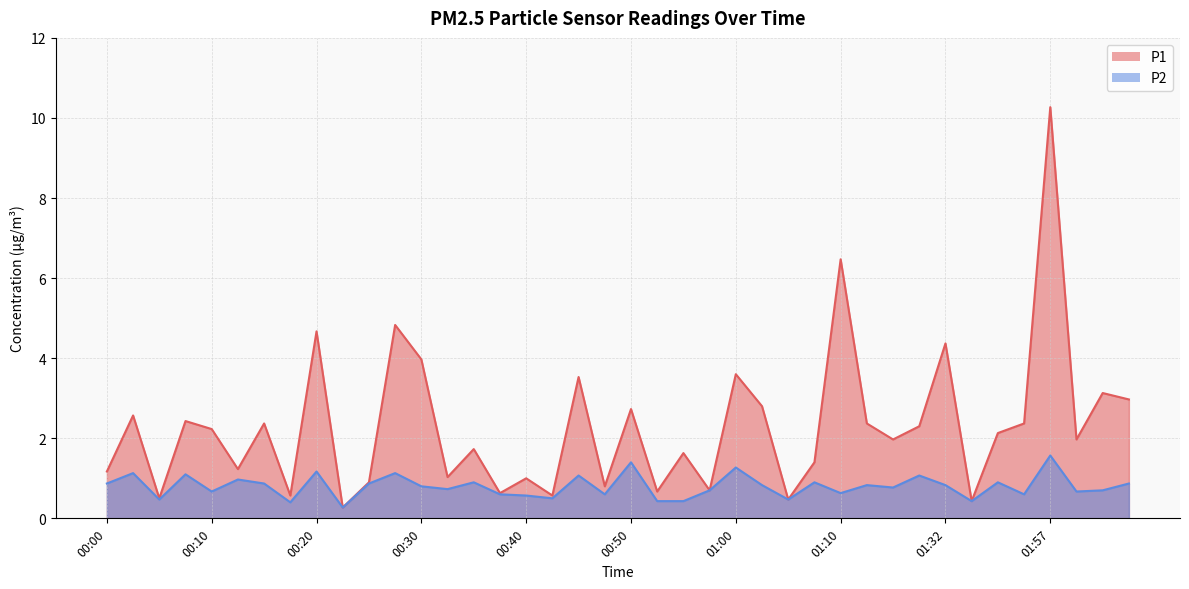

Rank the series by their maximum value, from highest to lowest.

P1, P2